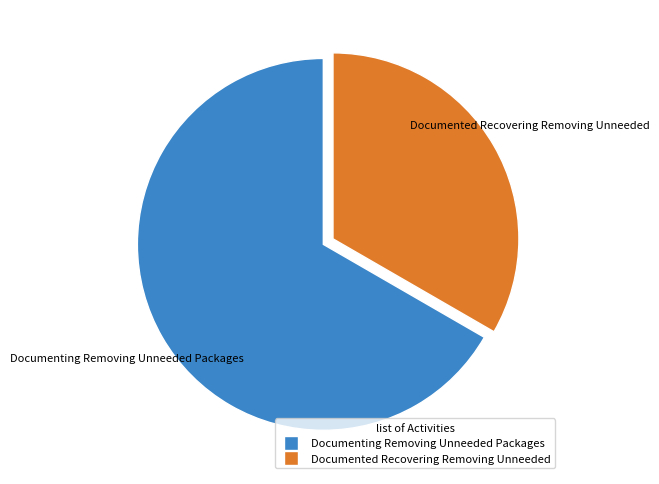

What is the largest slice in the pie chart?

Documenting Removing Unneeded Packages